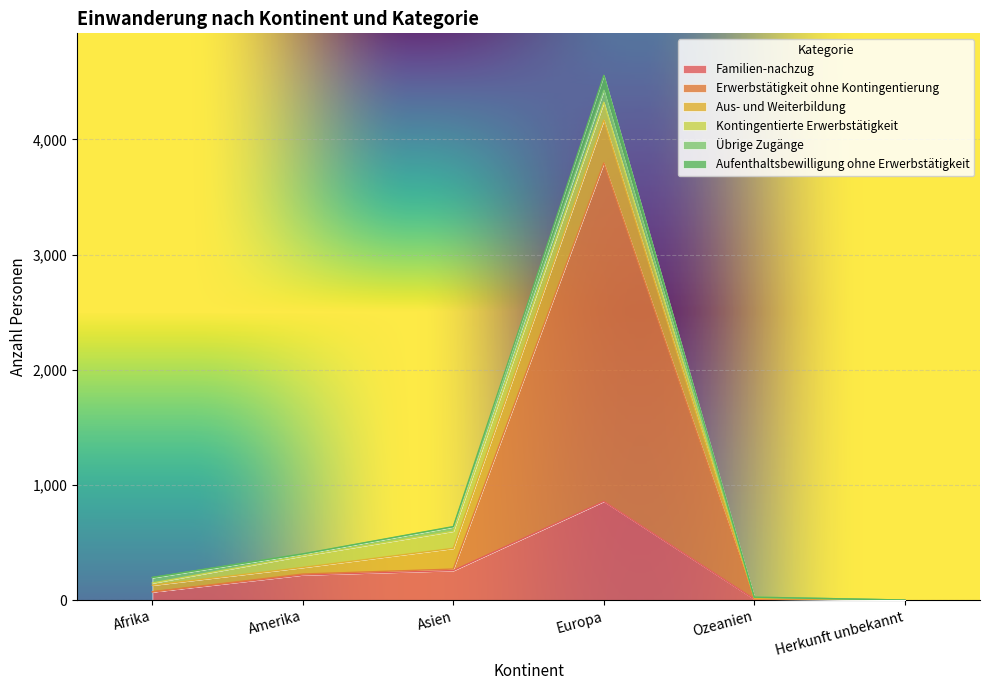

At which category does the chart reach its peak across all series?

Europa